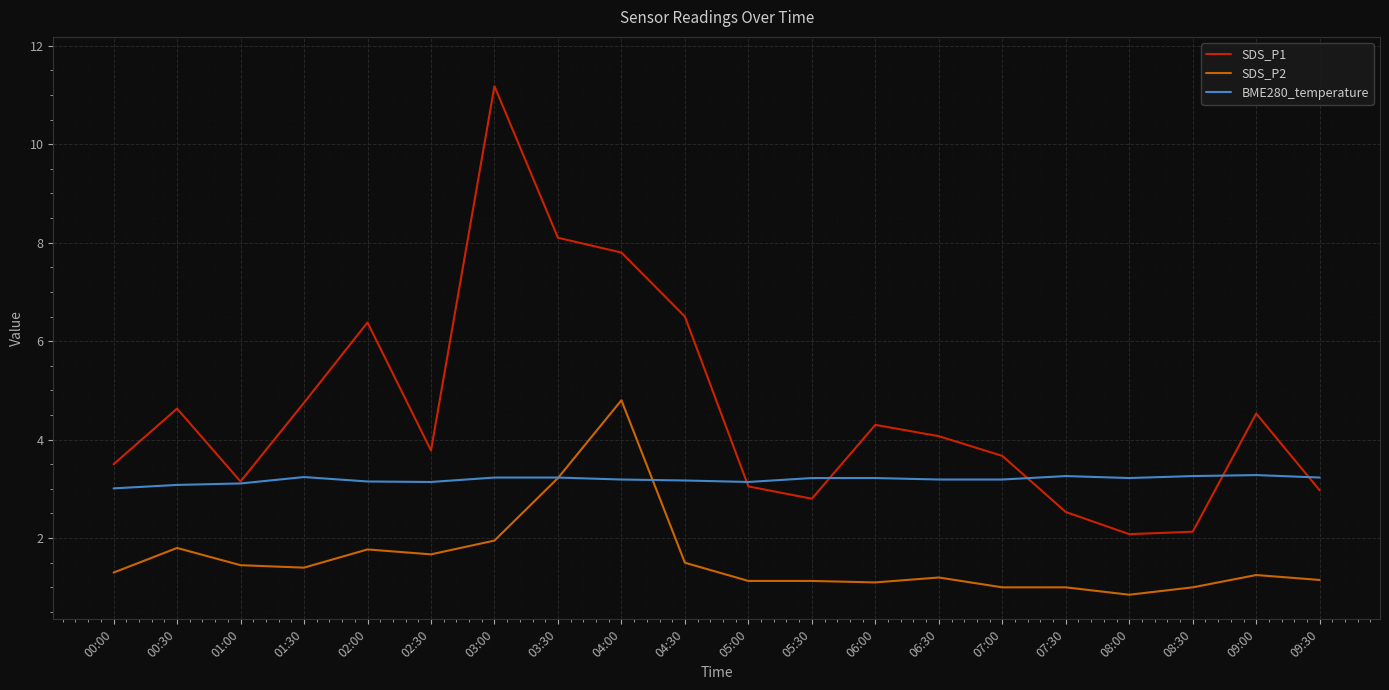

What are all the series names shown in the legend?

SDS_P1, SDS_P2, BME280_temperature